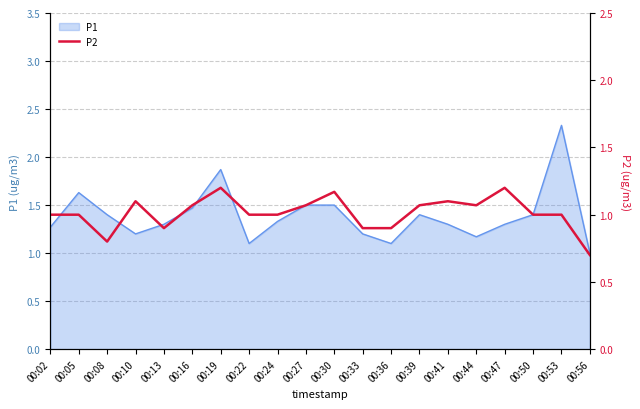

The P1 series shows 2.3 at 00:53. True or false?

True